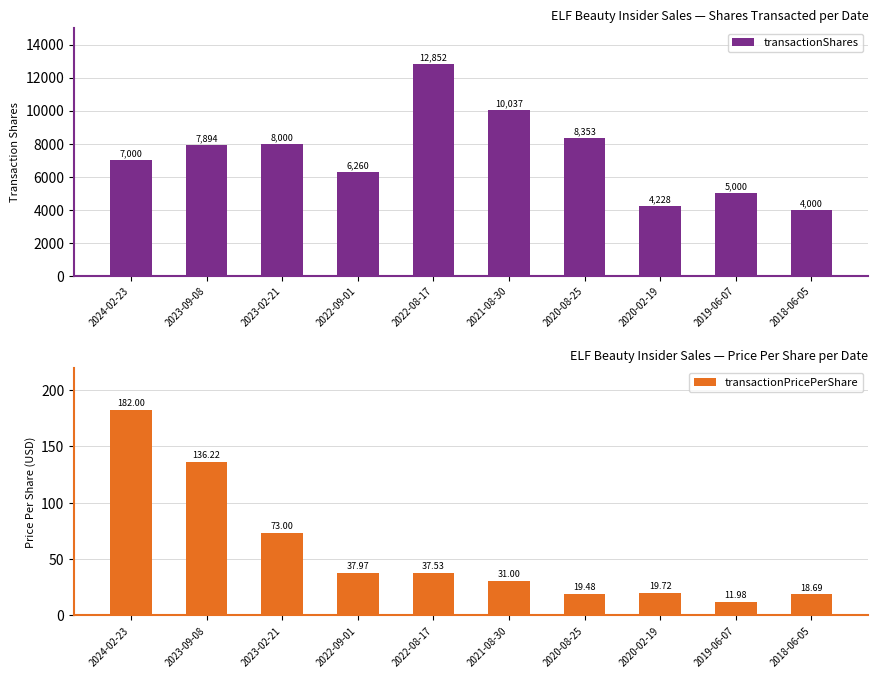

What is the total value across all series at 2022-09-01?

6298.0